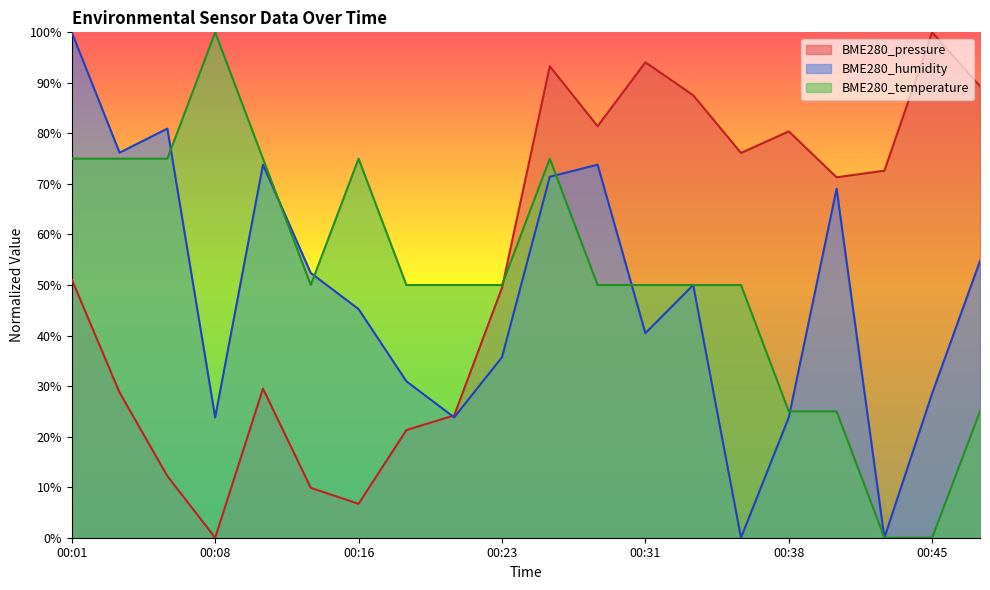

What is the difference between the highest and lowest values at 00:36?

76.1